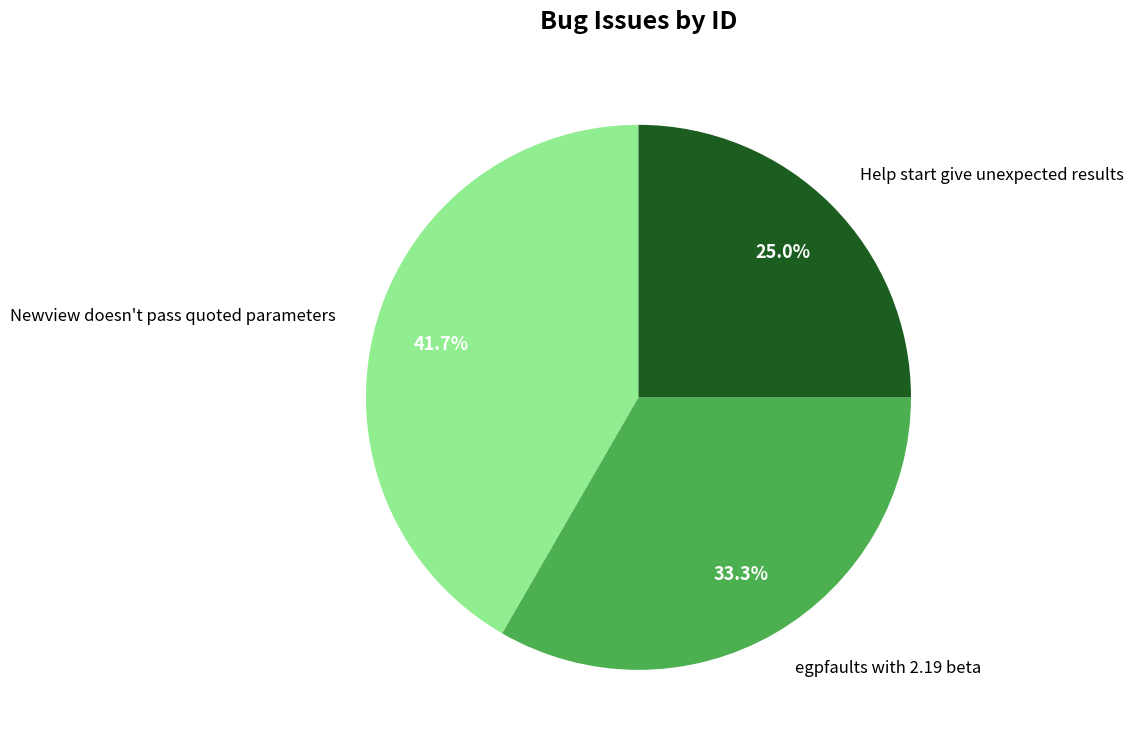

To the nearest percent, what portion does Newview doesn't pass quoted parameters represent?

42%